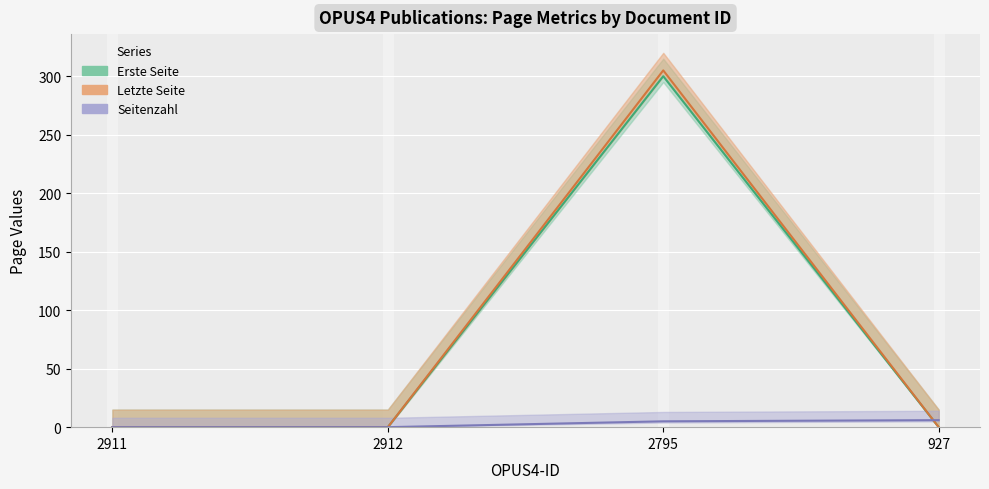

Reading left to right, transcribe all the data shown in this chart.

Erste Seite: 2911=0	2912=0	2795=300	927=0
Letzte Seite: 2911=0	2912=0	2795=305	927=0
Seitenzahl: 2911=0	2912=0	2795=5	927=6